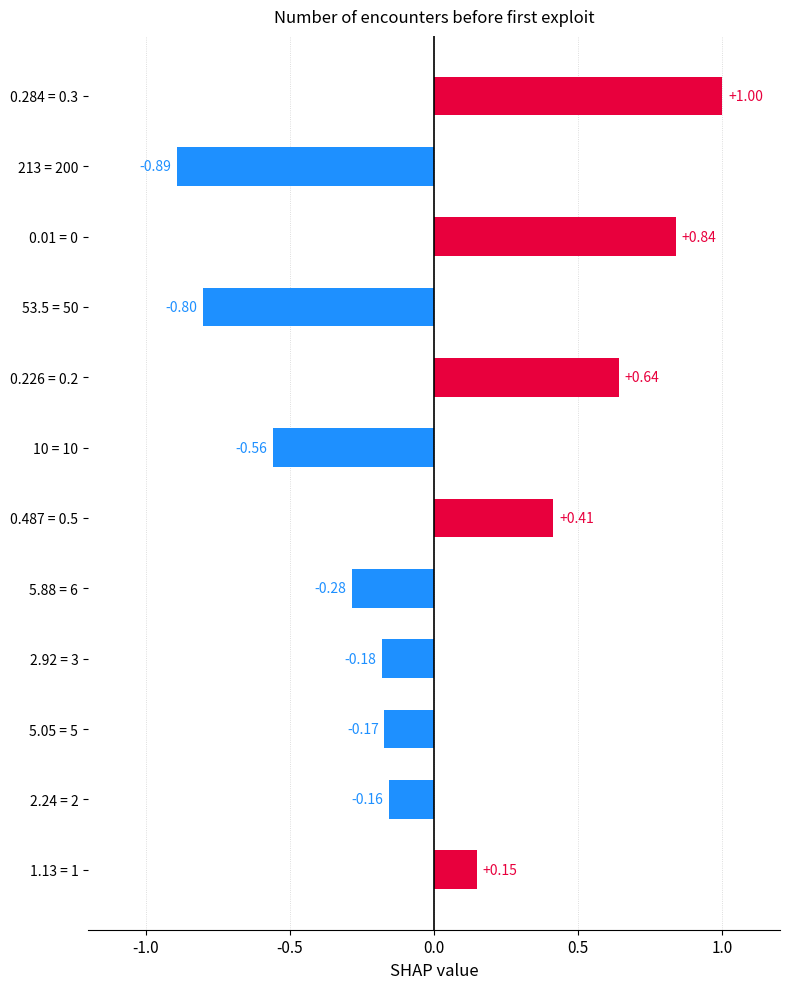

Rank the categories by value from lowest to highest.

213 = 200, 53.5 = 50, 10 = 10, 5.88 = 6, 2.92 = 3, 5.05 = 5, 2.24 = 2, 1.13 = 1, 0.487 = 0.5, 0.226 = 0.2, 0.01 = 0, 0.284 = 0.3